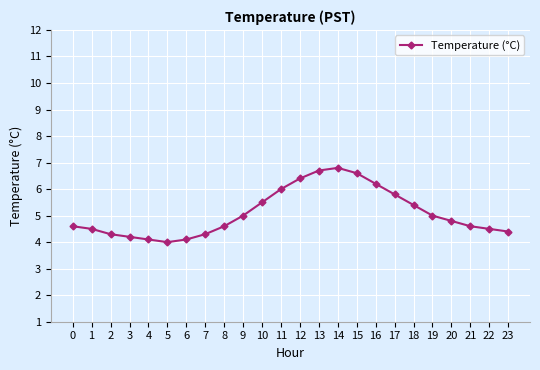

What is the average value?

5.1